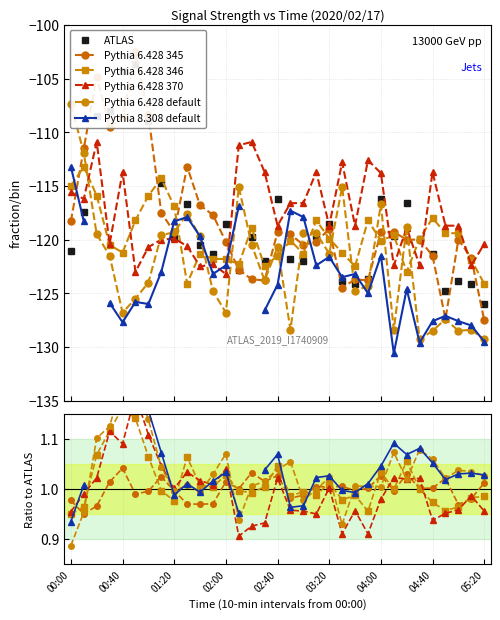

What is the lowest value of the Pythia 6.428 default series?

0.9